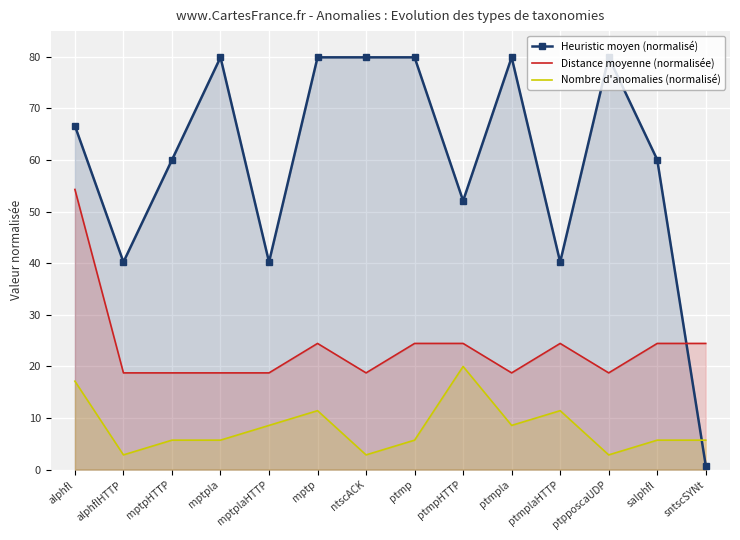

What is the difference between the highest and lowest values at ptmpHTTP?

32.1